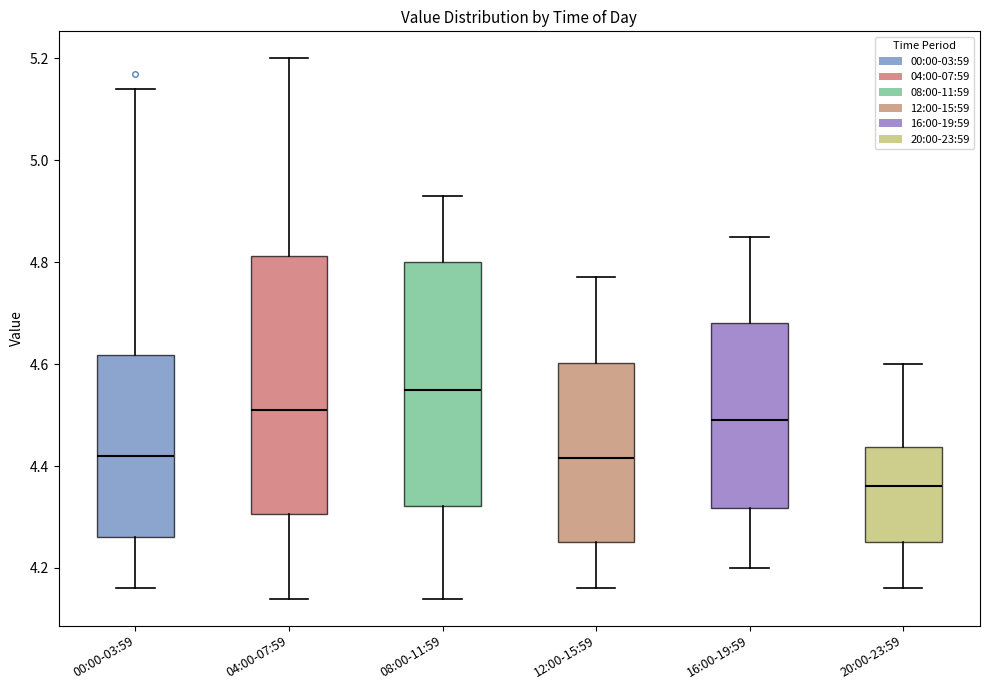

Reading left to right, read every box against the y-axis: the position of its median line, the range the box covers, and the ends of its whiskers. The values are not printed on the chart, so give them approximately, as read against the axis.

00:00-03:59: median 4.42, box 4.26 to 4.62, whiskers 4.16 to 5.14
04:00-07:59: median 4.52, box 4.30 to 4.82, whiskers 4.14 to 5.20
08:00-11:59: median 4.56, box 4.32 to 4.80, whiskers 4.14 to 4.94
12:00-15:59: median 4.42, box 4.26 to 4.60, whiskers 4.16 to 4.78
16:00-19:59: median 4.50, box 4.32 to 4.68, whiskers 4.20 to 4.86
20:00-23:59: median 4.36, box 4.26 to 4.44, whiskers 4.16 to 4.60